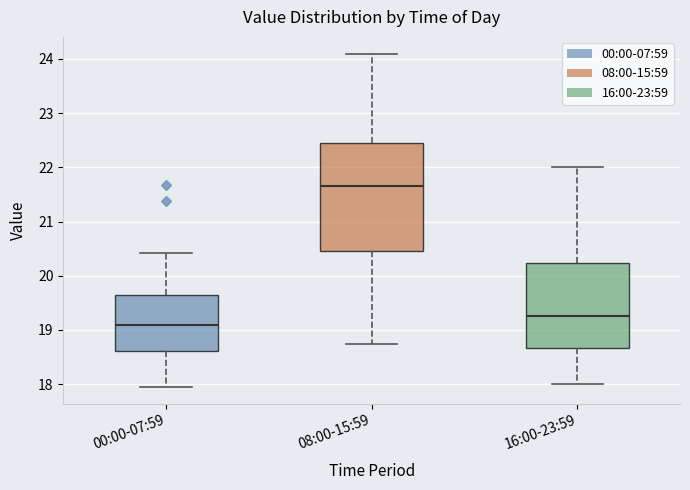

Reading left to right, transcribe this box plot: for each box, give where its median line is, the range the box spans, and where its two whiskers end, as read against the y-axis. The values are not printed on the chart, so give them approximately, as read against the axis.

00:00-07:59: median 19.1, box 18.6 to 19.6, whiskers 18.0 to 20.4
08:00-15:59: median 21.7, box 20.5 to 22.4, whiskers 18.8 to 24.1
16:00-23:59: median 19.3, box 18.7 to 20.2, whiskers 18.0 to 22.0